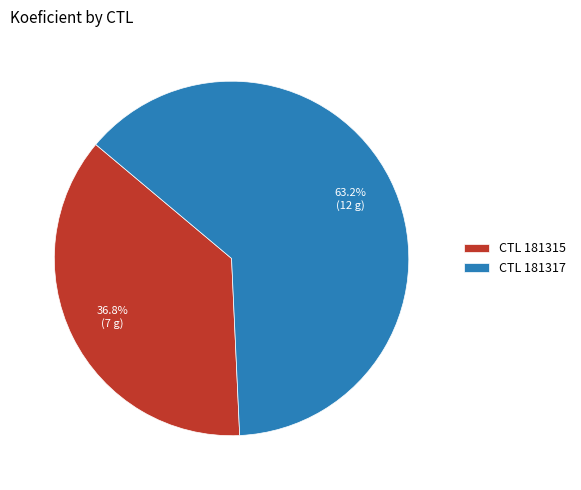

Count the number of slices in the pie.

2